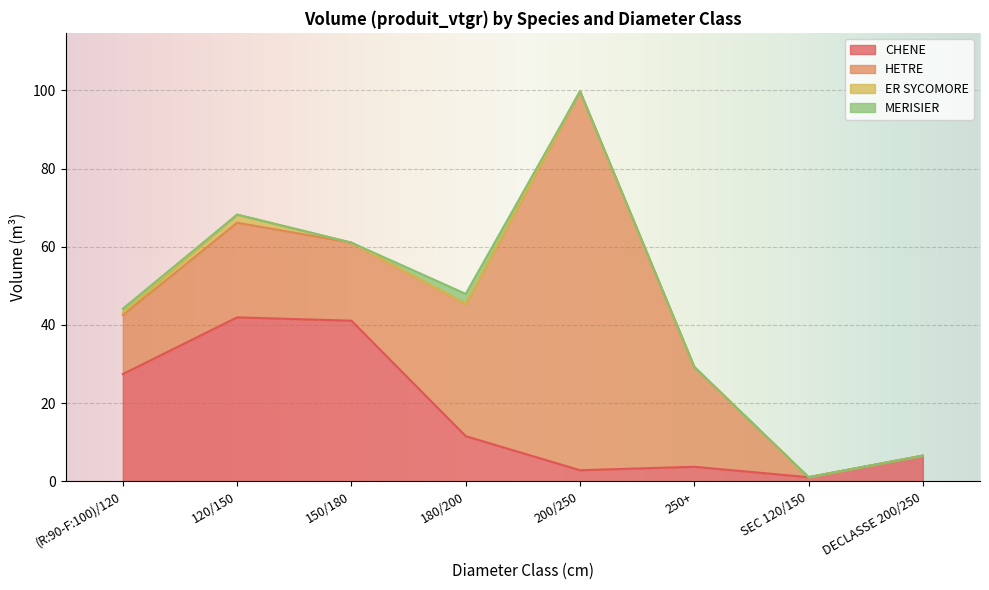

What is the sum of all CHENE values?

136.3